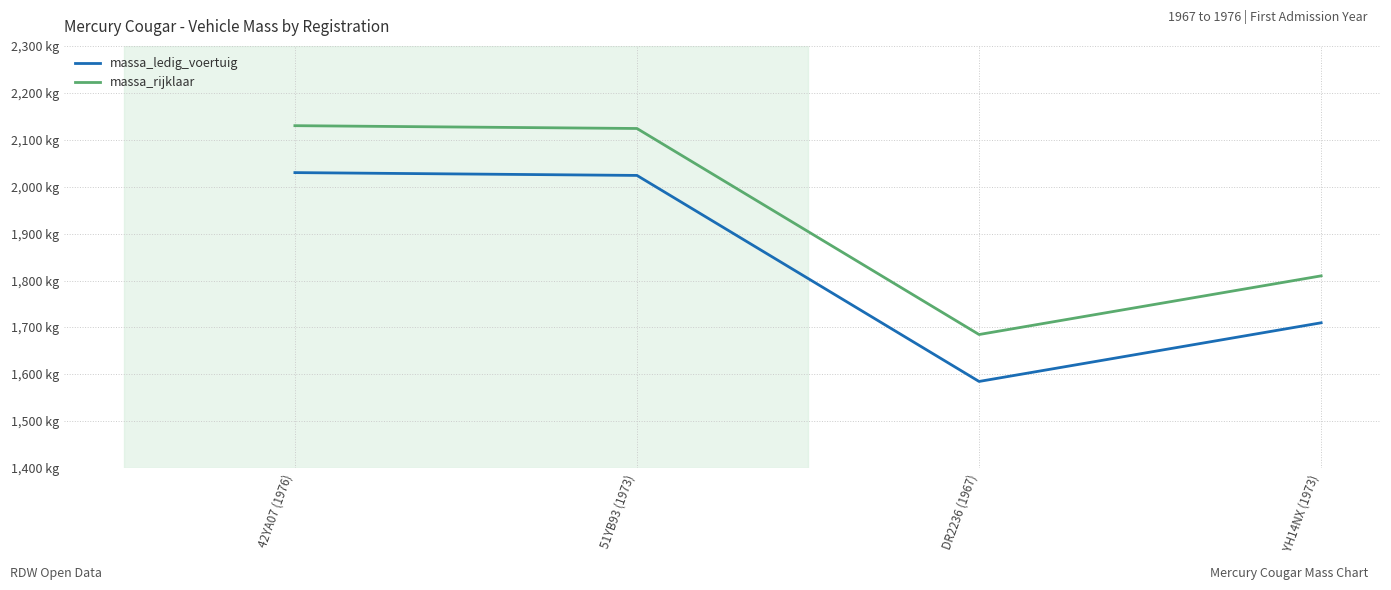

The massa_ledig_voertuig series shows 773 at 51YB93 (1973). True or false?

False